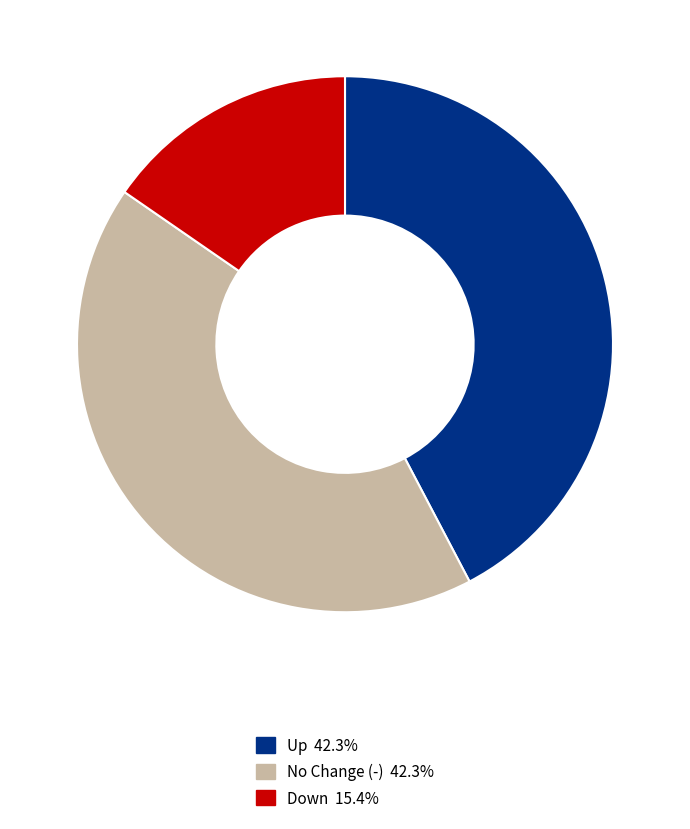

Is there a majority slice in this chart?

No